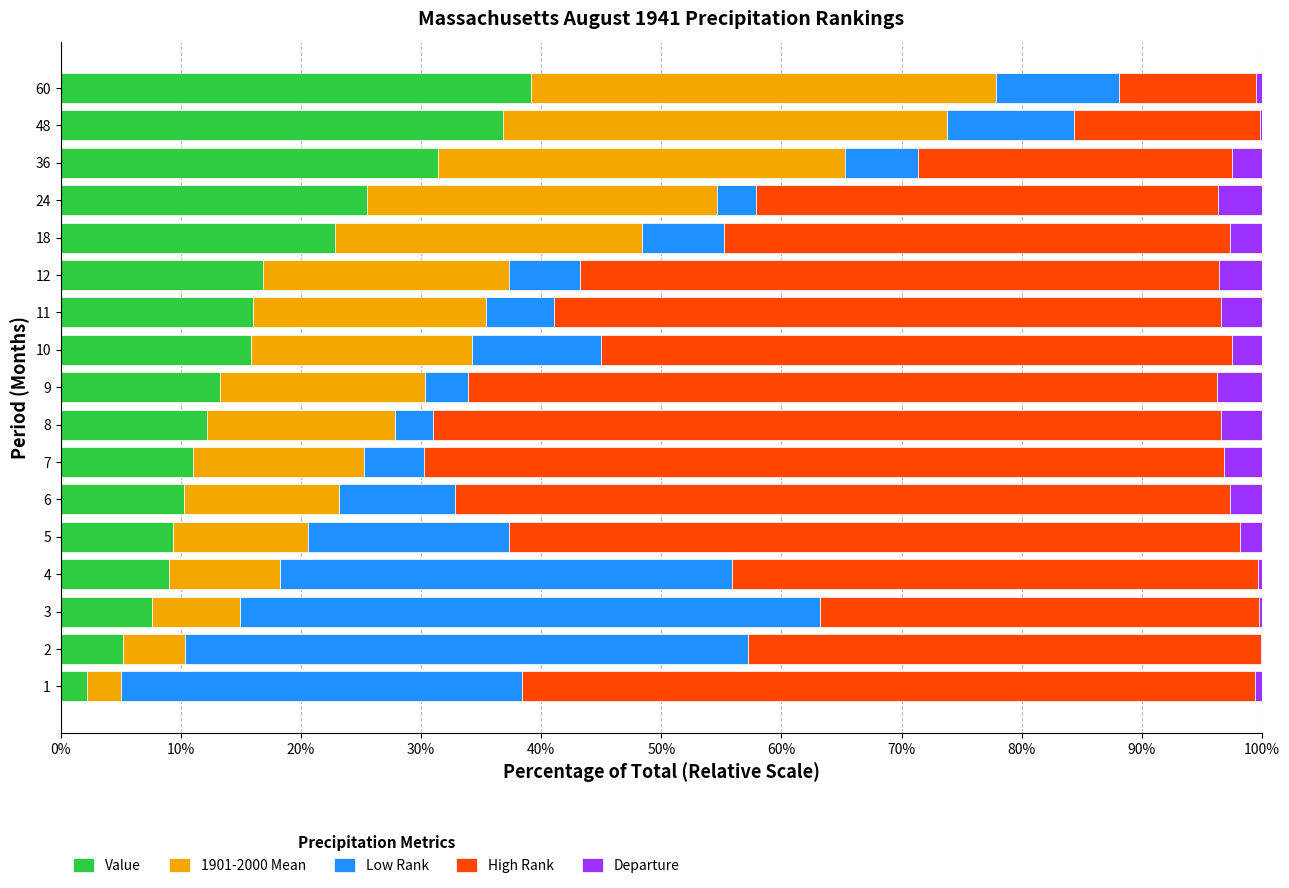

What is the maximum value for Value?

39.2